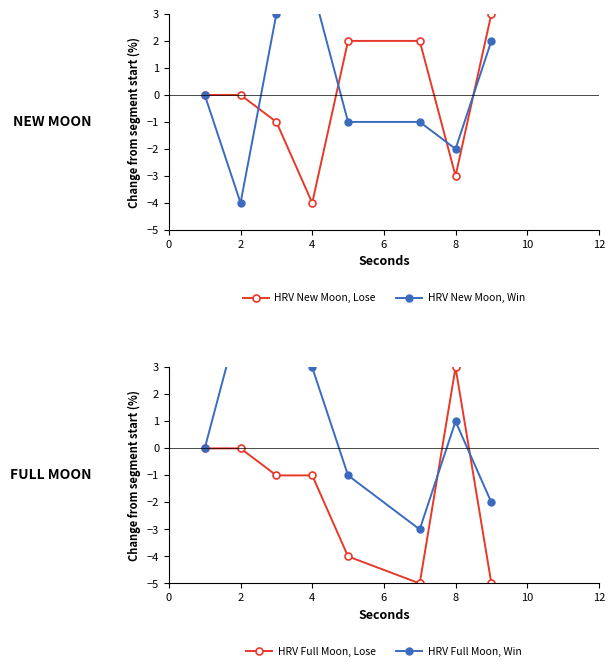

Which category has the lowest value in the HRV New Moon, Lose series?

4